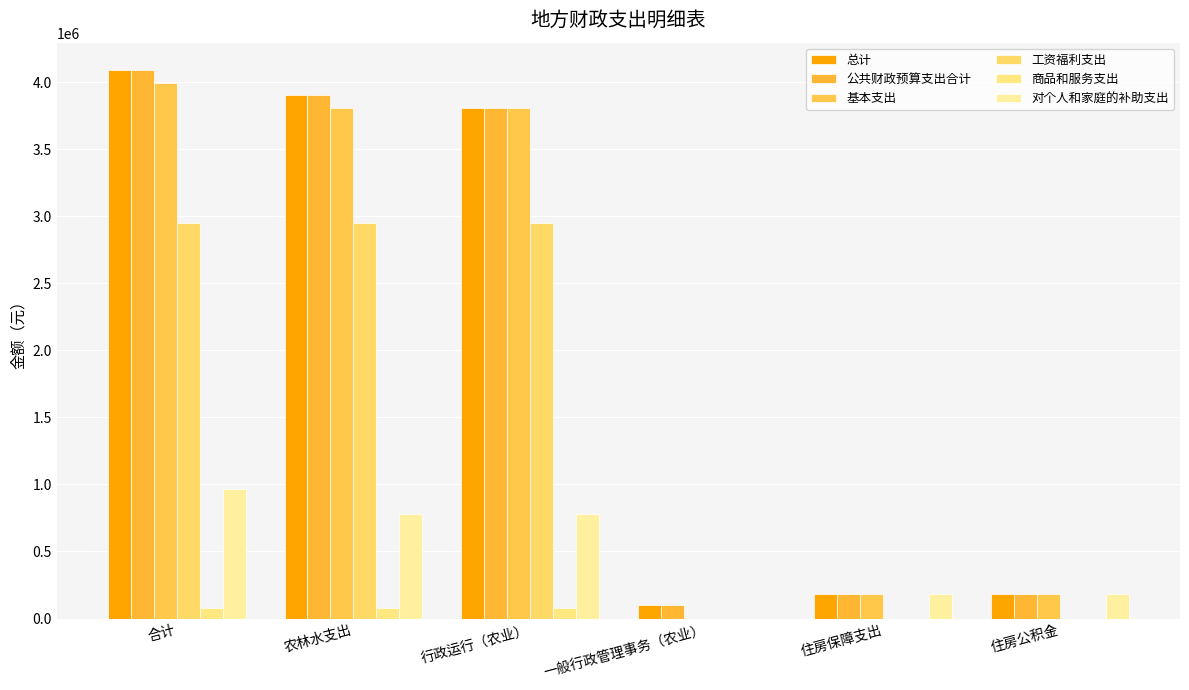

Which label corresponds to the largest value in the chart?

合计